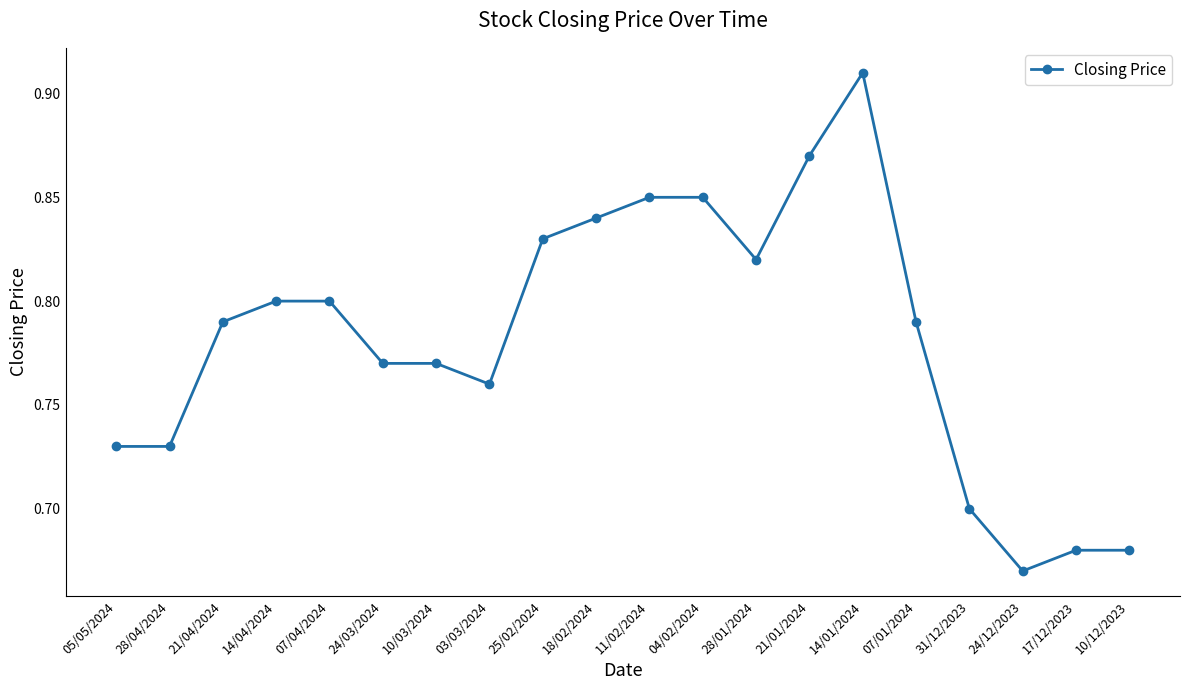

Count the values in the range 0 to 1.

20